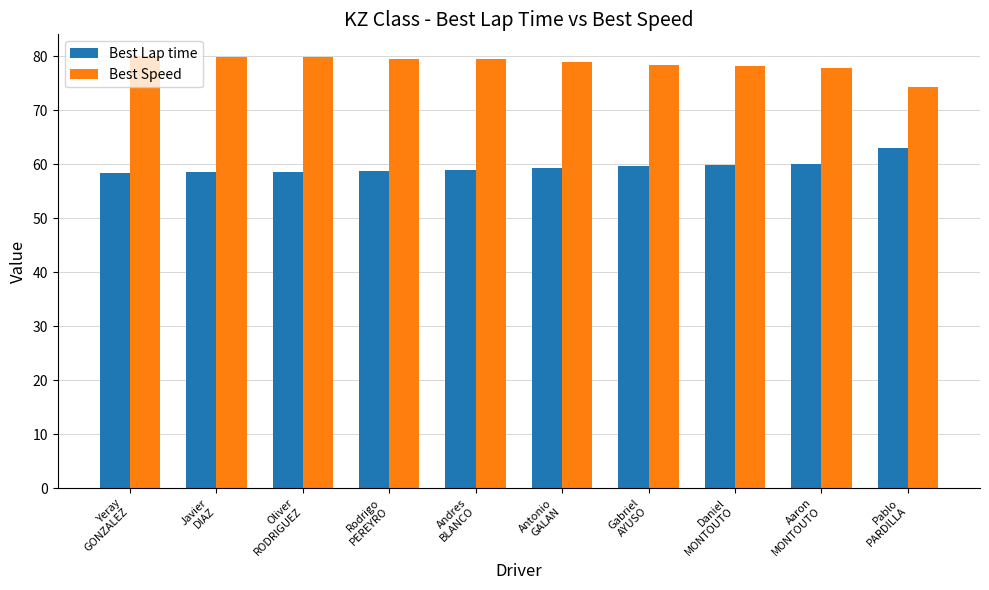

True or false: Best Lap time has a value of 59.8 at Daniel
MONTOUTO.

True